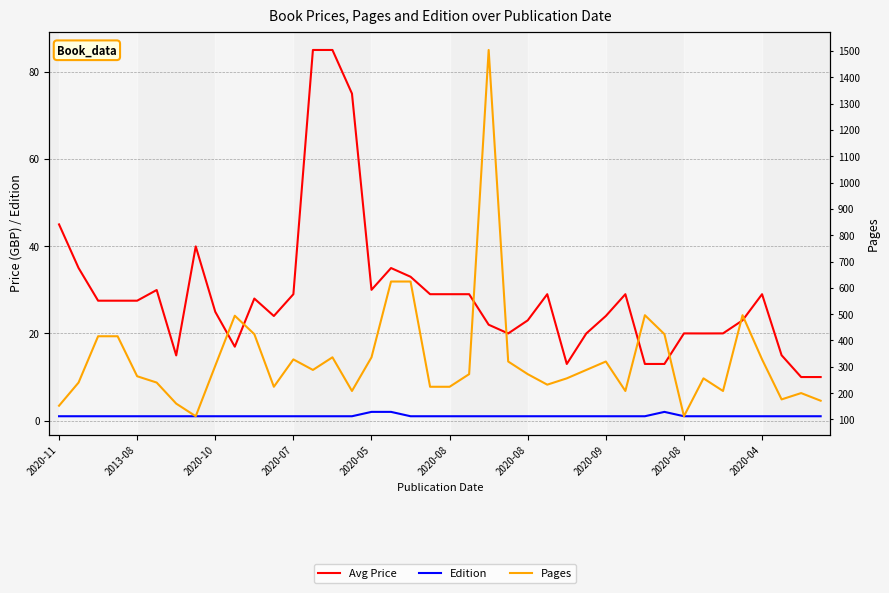

The value of Pages at 25 is 232.0. True or false?

True